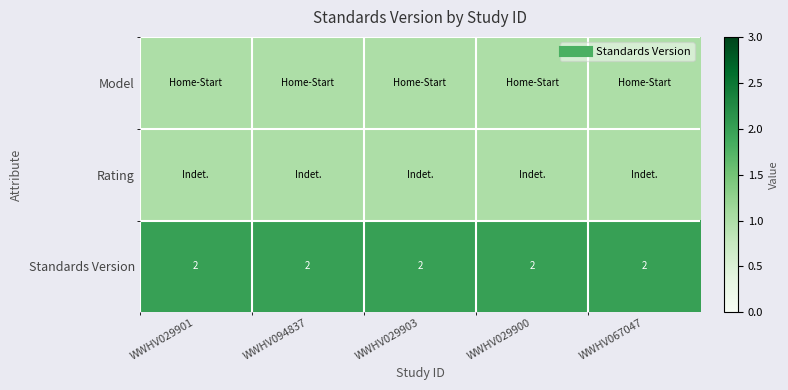

Where is Rating nearest to the value 1?

WWHV029901